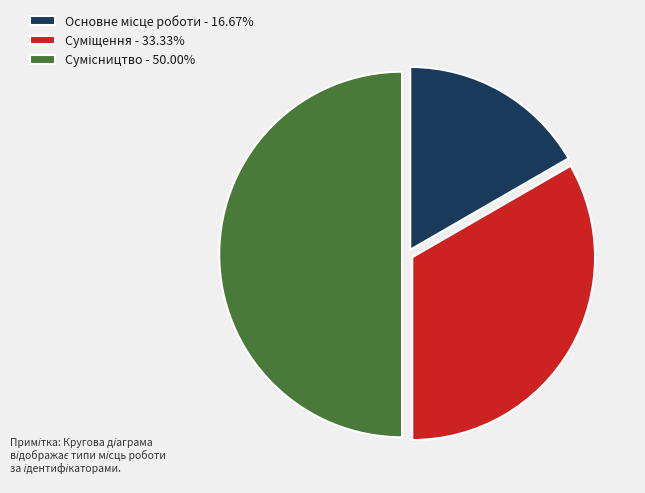

How many slices are in this pie chart?

3